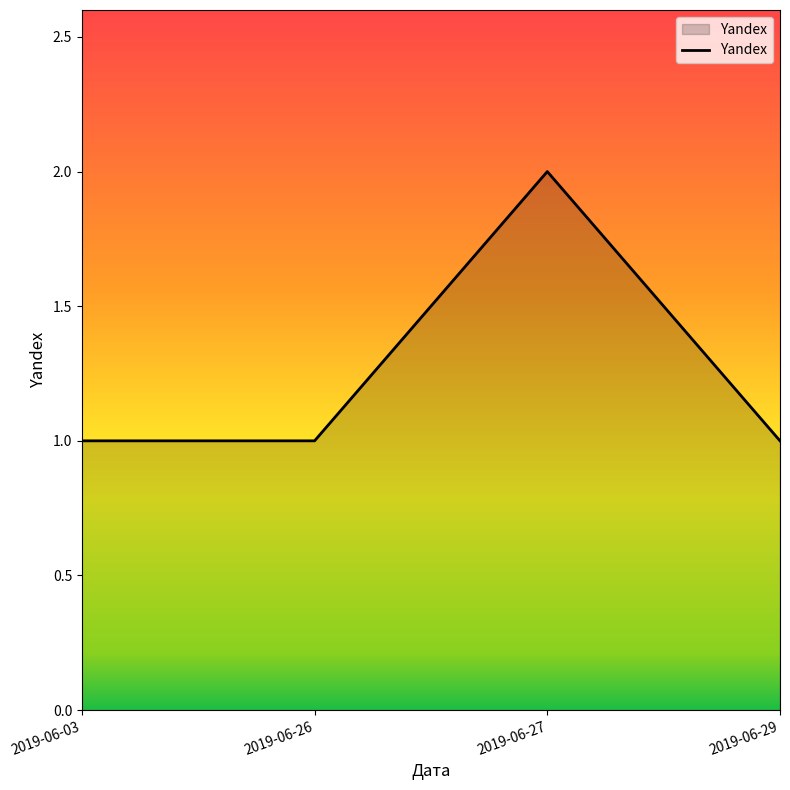

The value at 2019-06-03 is 1. True or false?

True